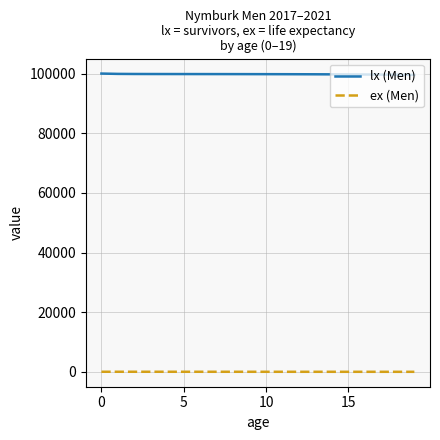

Which series has the largest total across all categories?

lx (Men)